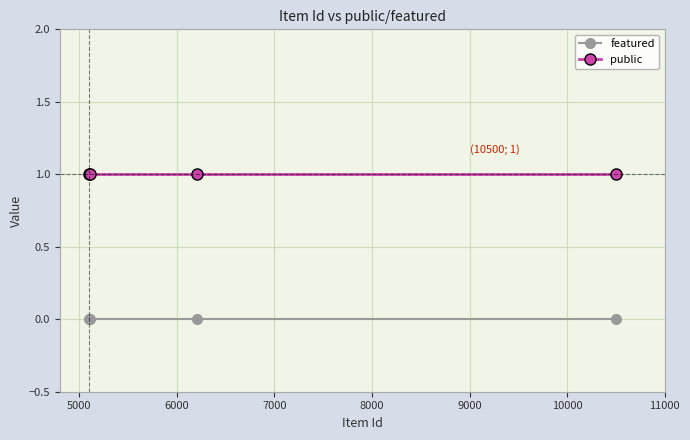

Rank the series by their average value, from lowest to highest.

featured, public